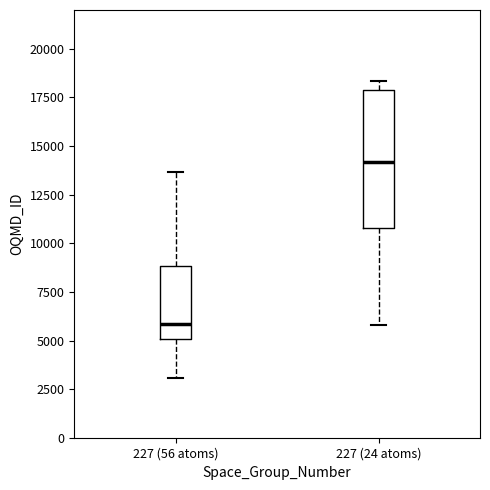

Where is the upper edge of the box for 227 (24 atoms) on the y-axis? The values are not printed on the chart, so give them approximately, as read against the axis.

18000